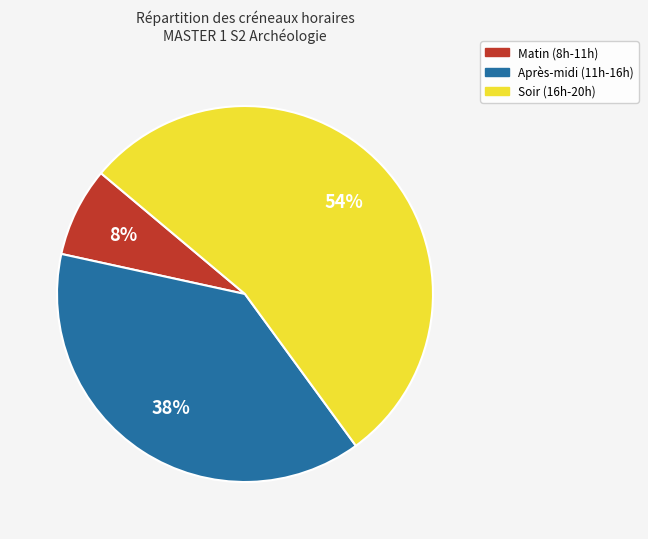

To the nearest percent, what is the difference between the largest and smallest slice percentages?

46%